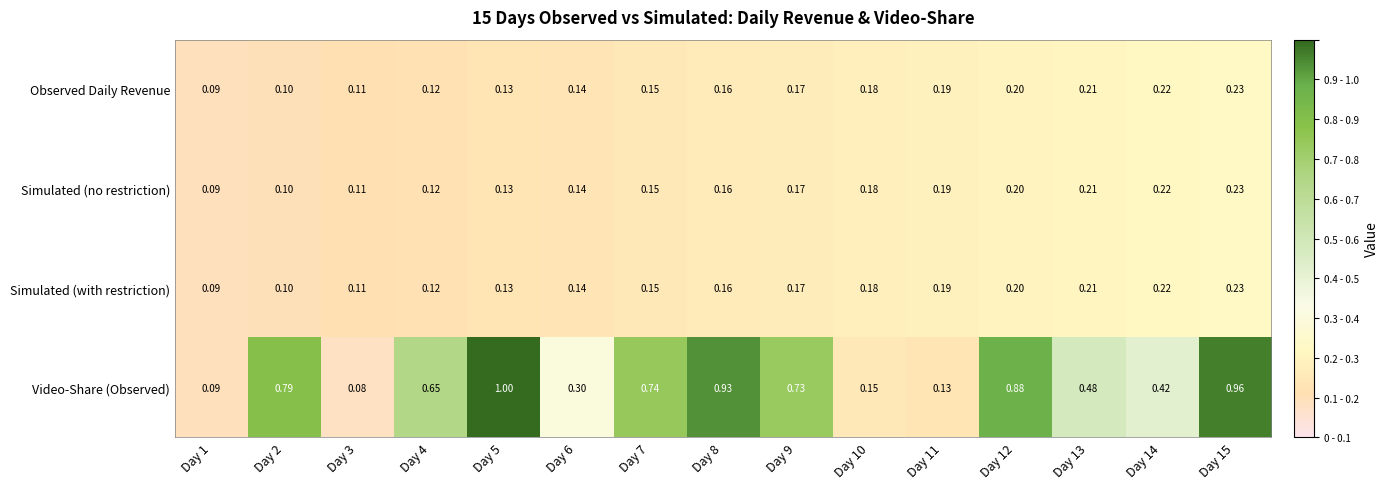

Which category has the highest value across all series?

Day 5